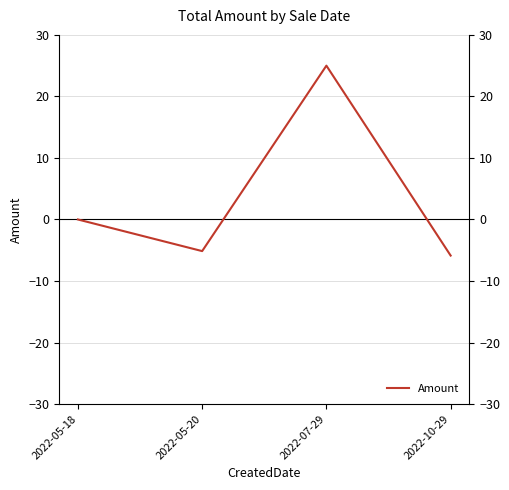

What is the label of the 2nd point from the left?

2022-05-20